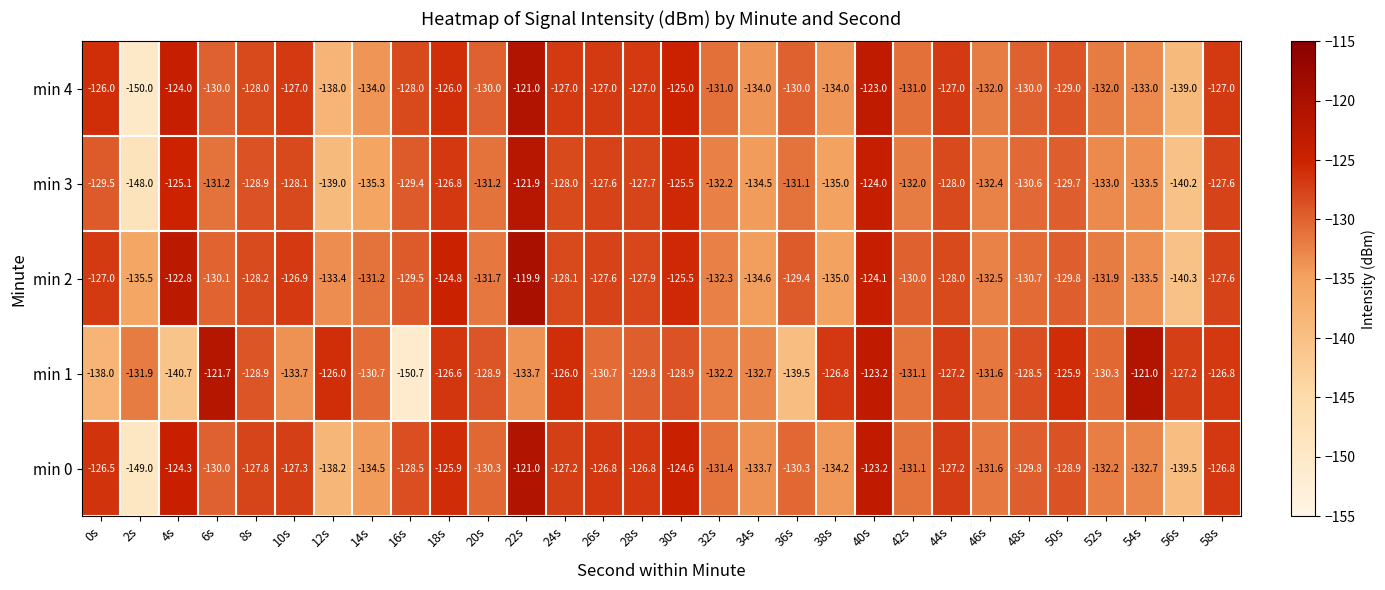

Which label corresponds to the smallest value in the chart?

16s